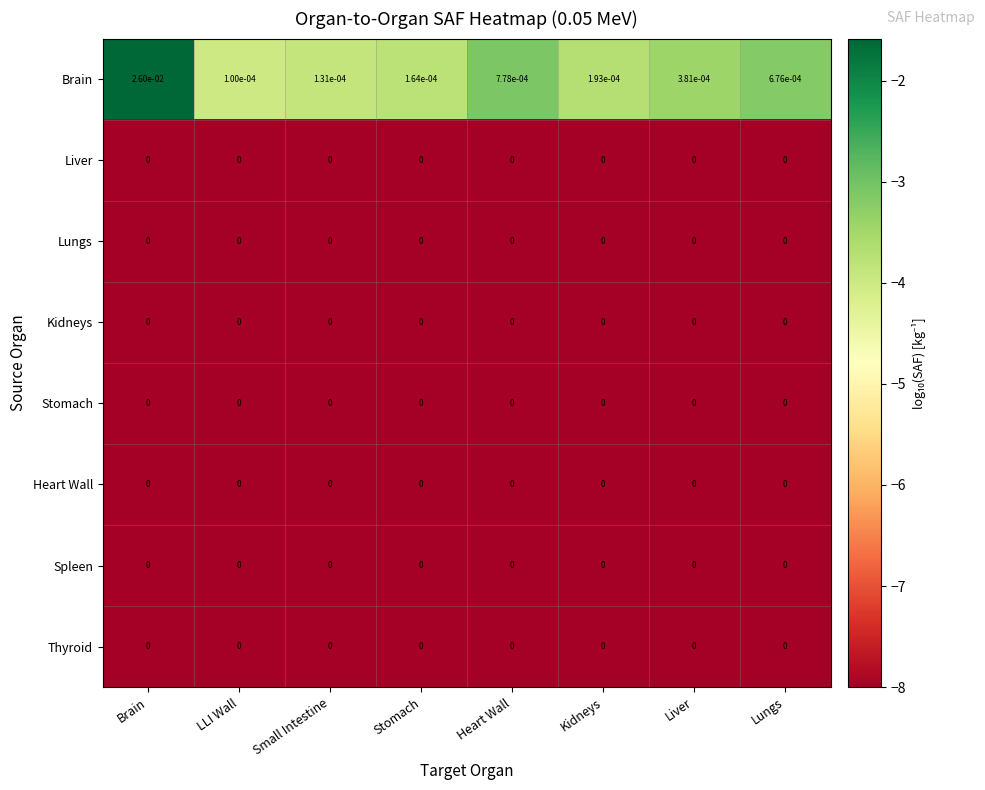

At which category is the sum across all series the highest?

Brain